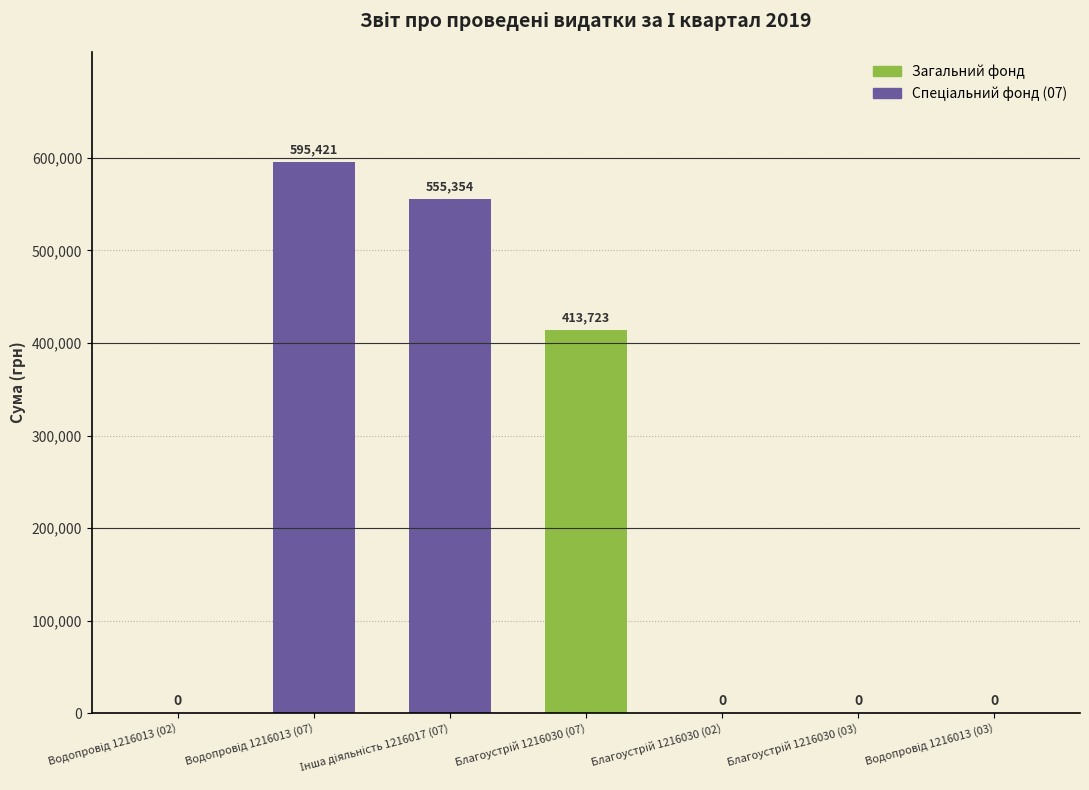

What is the maximum value shown in the chart?

595420.8